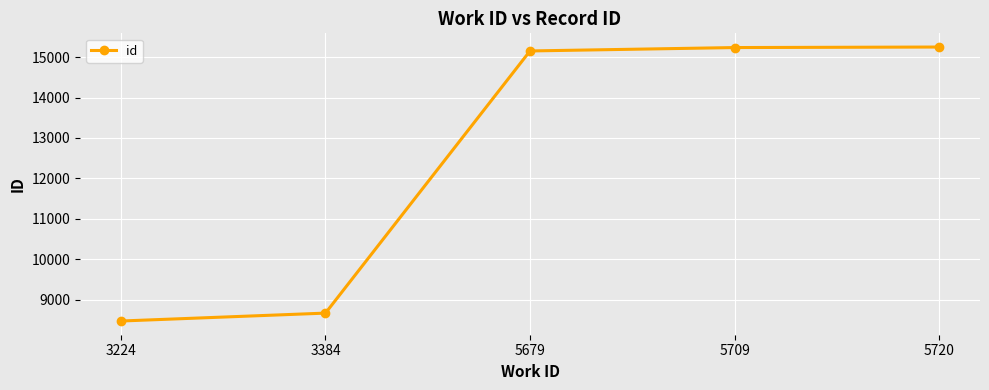

What is the difference between the values at 3224 and 5709?

6769